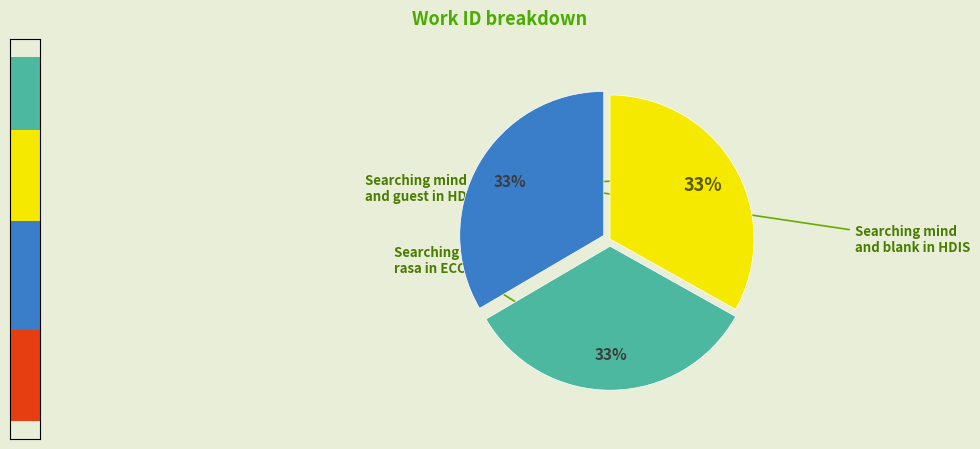

To the nearest percent, what is the average slice percentage?

33%